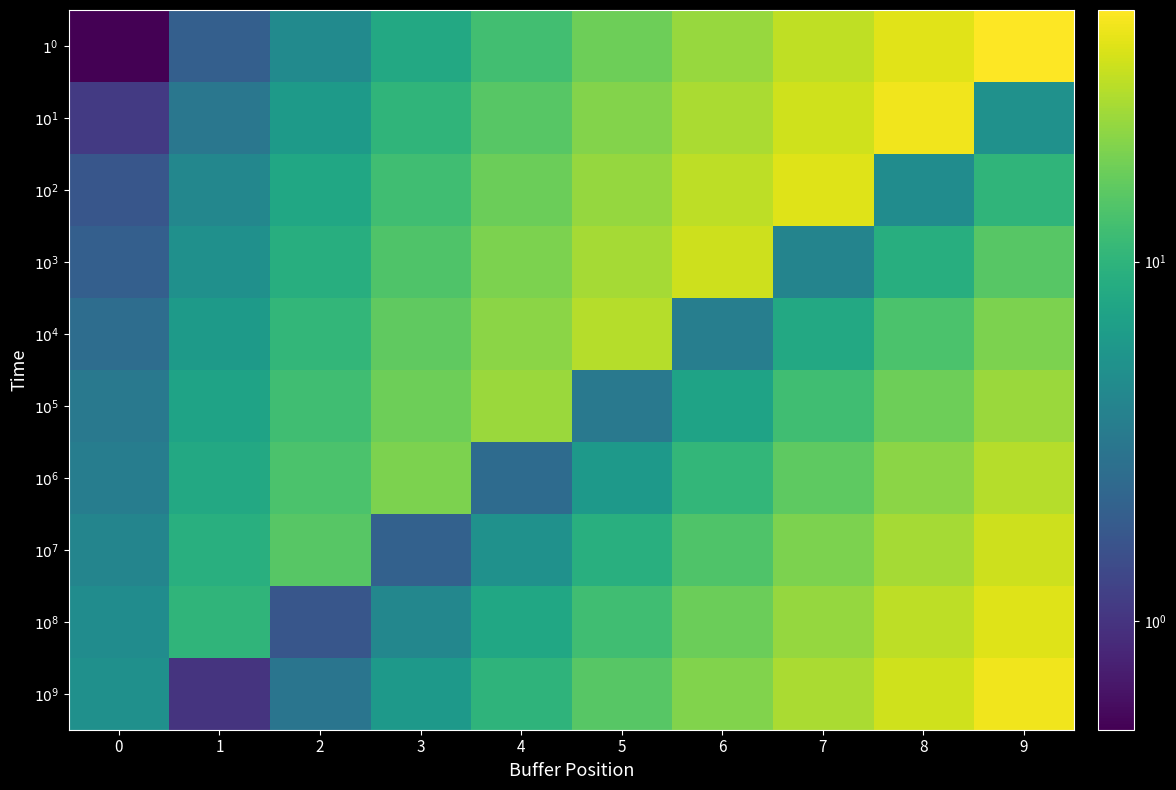

What is the minimum value shown in the chart?

0.5